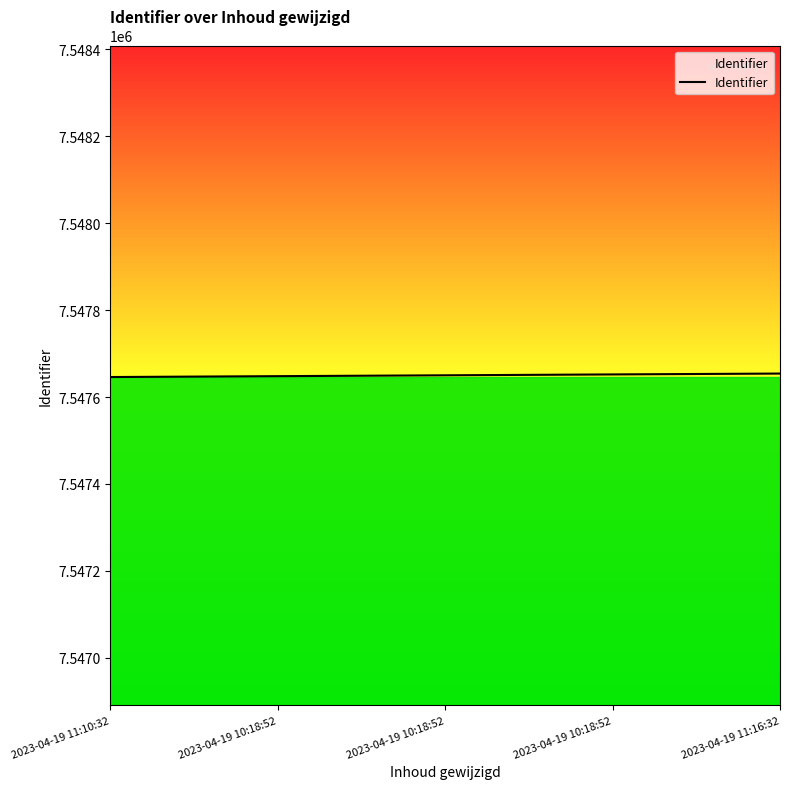

Which label corresponds to the largest value in the chart?

2023-04-19 11:16:32